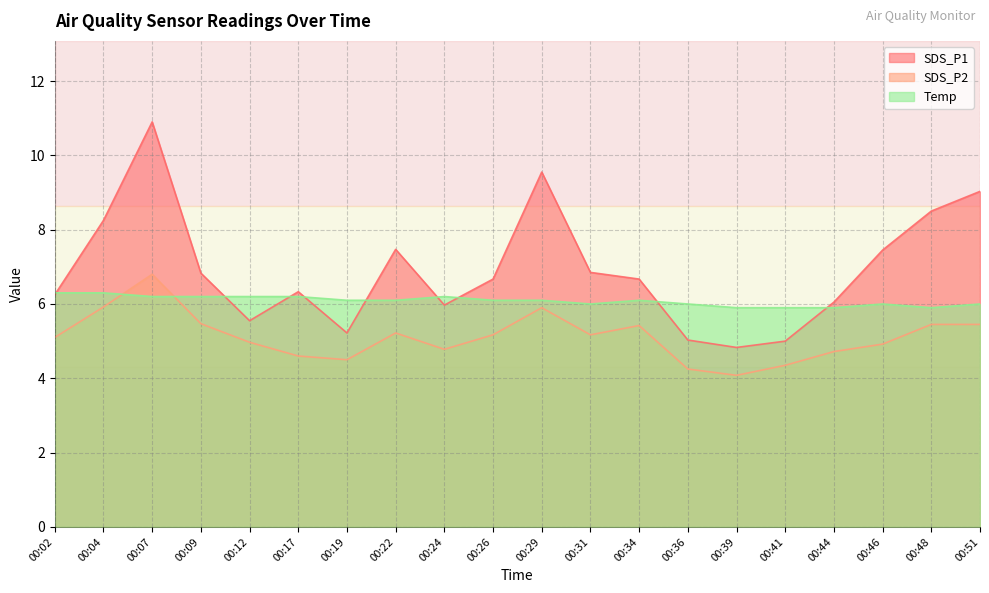

The value of SDS_P2 at 00:29 is 5.9. True or false?

True